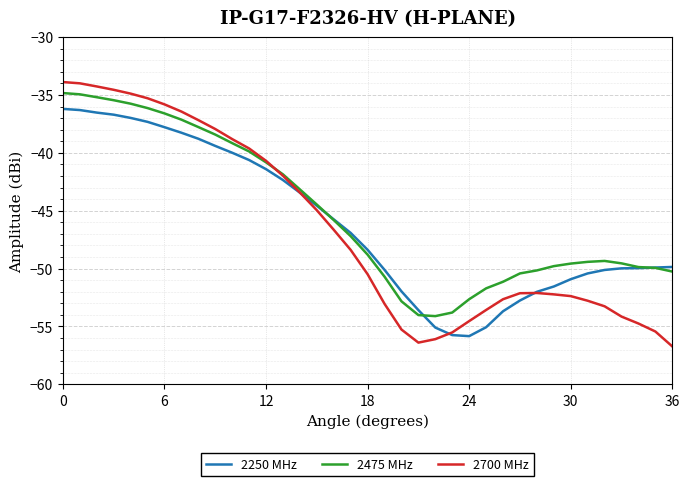

What are all the series names shown in the legend?

2250 MHz, 2475 MHz, 2700 MHz